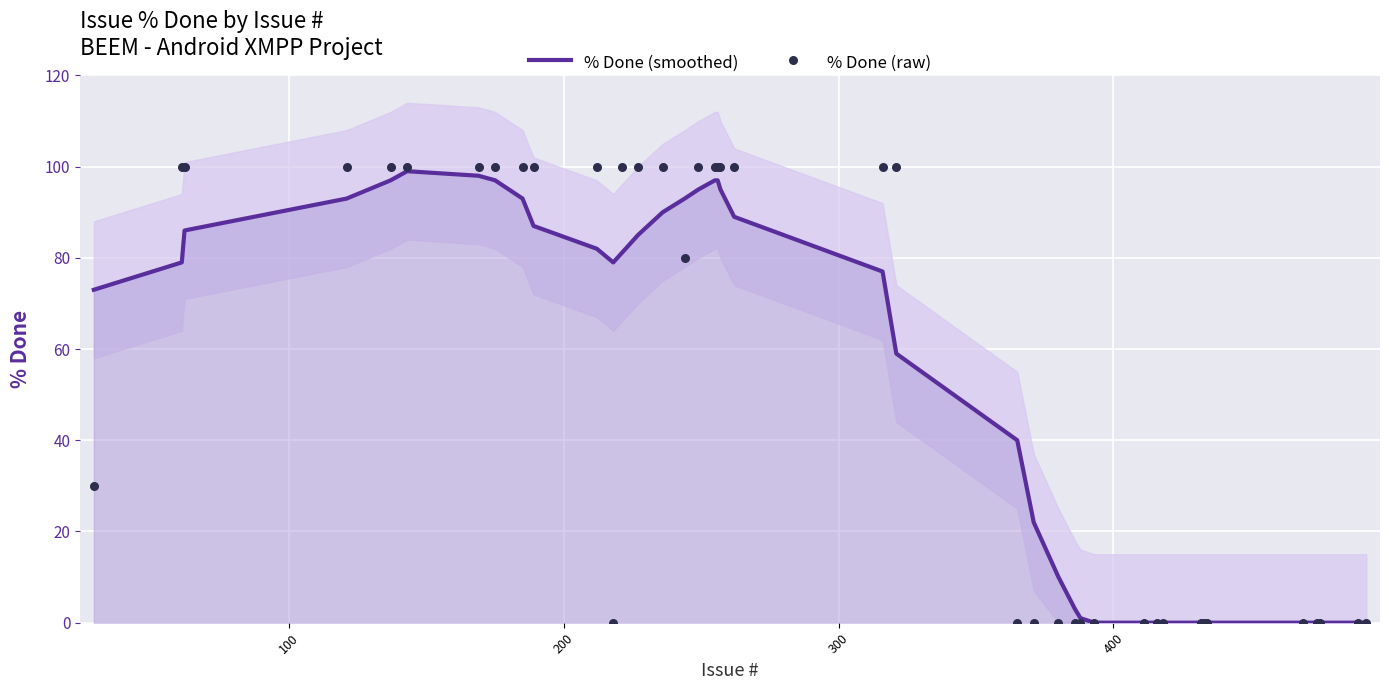

Which series contains the highest Y value?

% Done (raw)